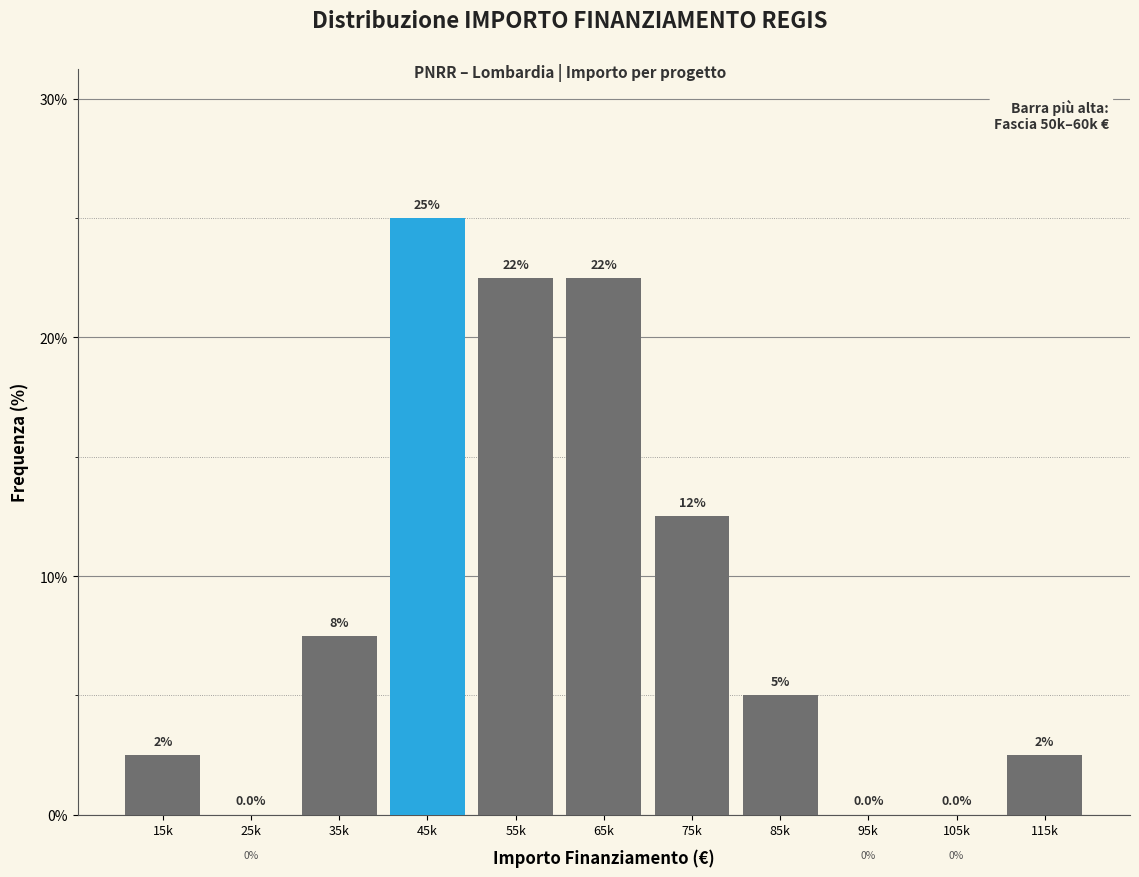

Reading left to right, extract all data points from this chart.

15k=2.5	25k=0.0	35k=7.5	45k=25.0	55k=22.5	65k=22.5	75k=12.5	85k=5.0	95k=0.0	105k=0.0	115k=2.5